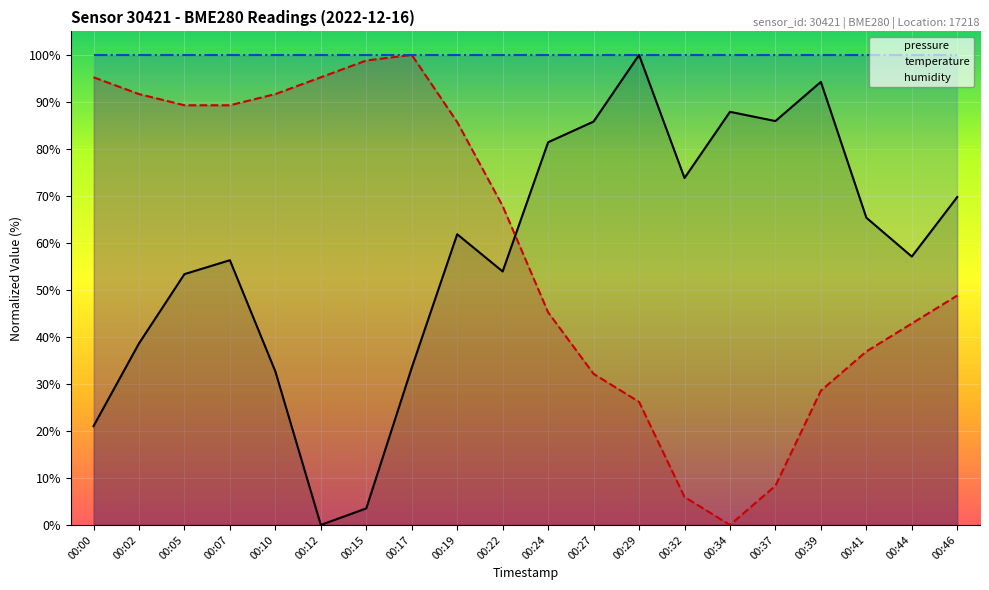

How many values in temperature are above zero?

19